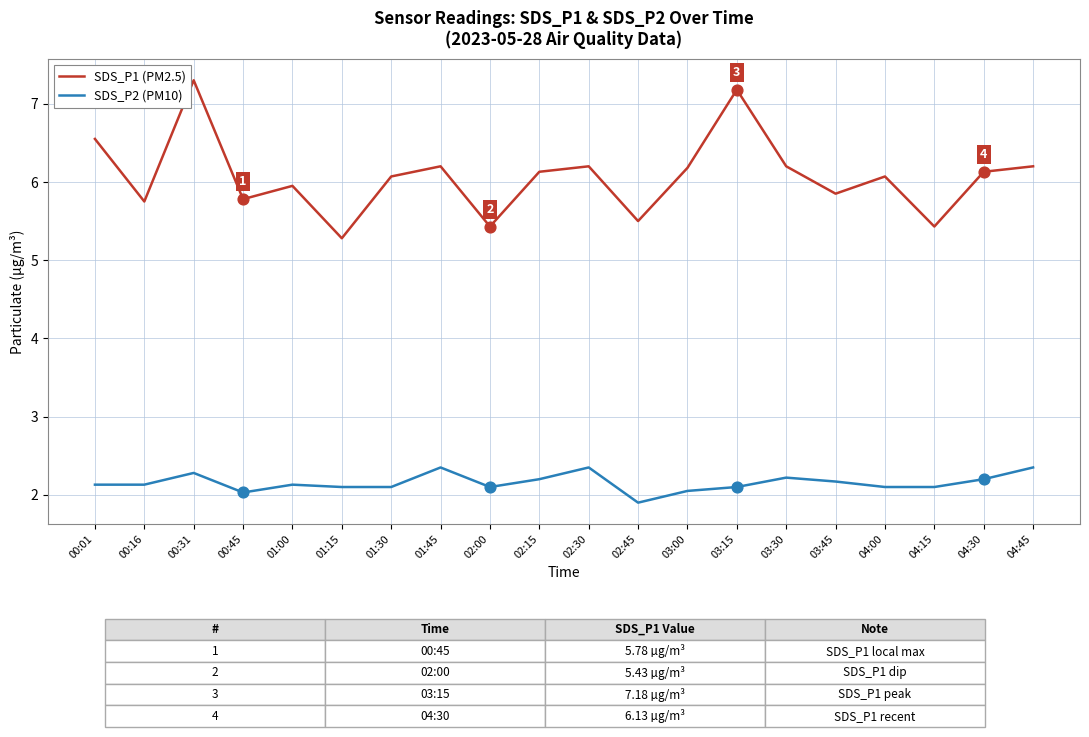

What are all the series names shown in the legend?

SDS_P1 (PM2.5), SDS_P2 (PM10)